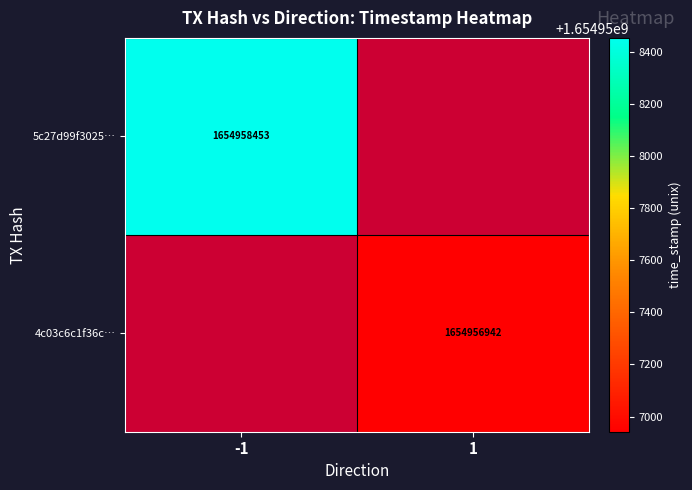

What is the spread (max minus min) of values at direction?

2